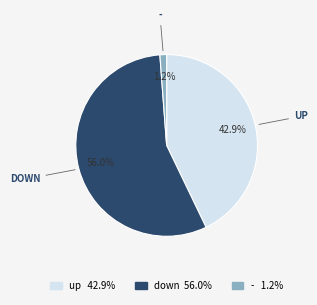

Does any single category account for the majority?

Yes